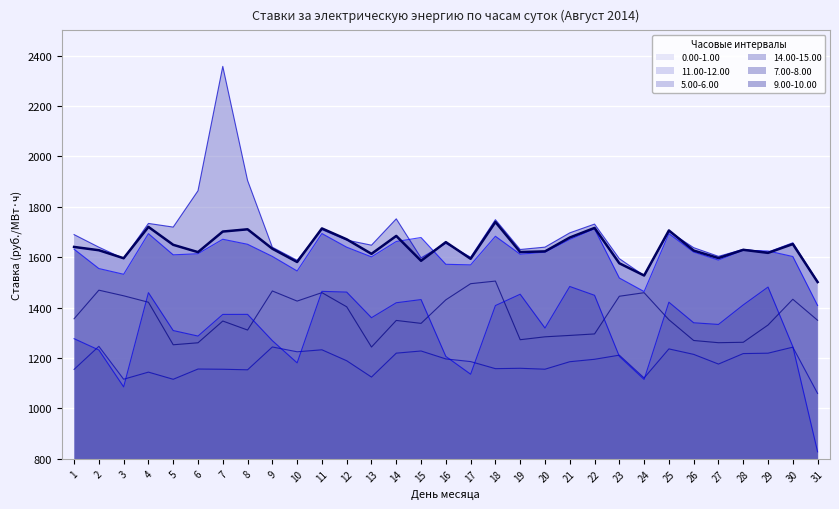

Where is 7.00-8.00 nearest to the value 1155?

17